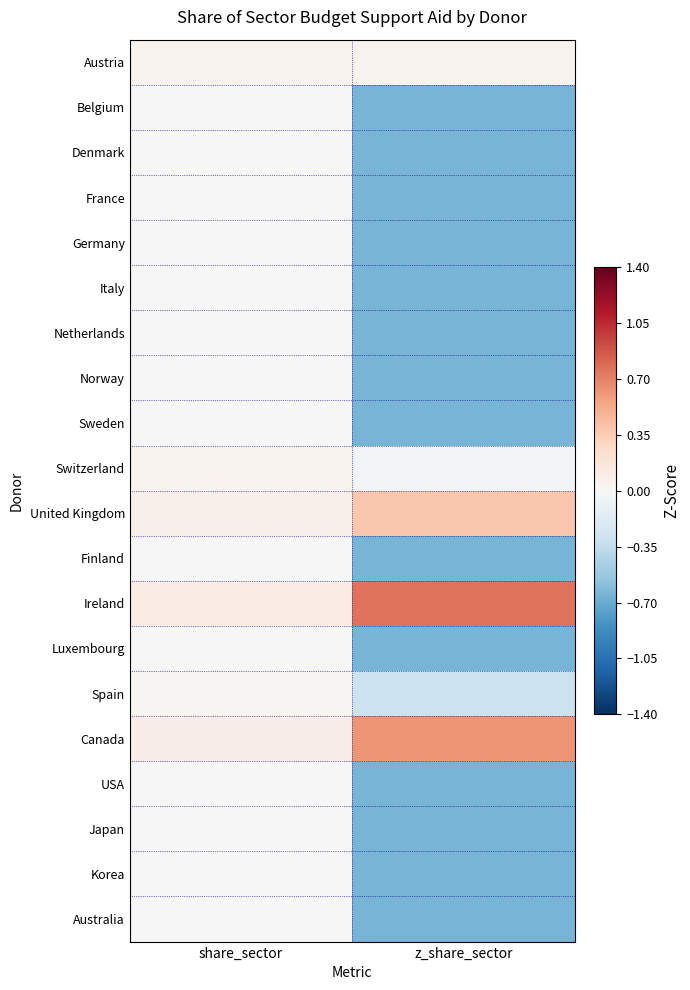

What is the total value across all series at share_sector?

0.4